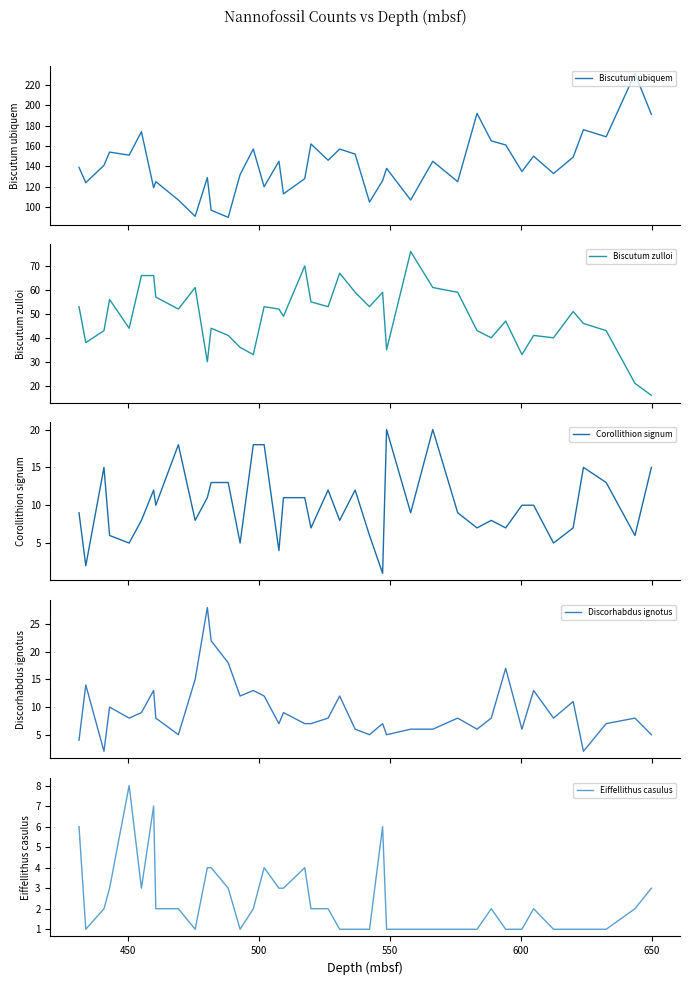

Reading left to right, transcribe all the data shown in this chart.

Biscutum ubiquem: 139	124	141	154	151	174	119	125	107	91	129	97	90	132	157	120	145	113	128	162	146	157	152	105	126	138	107	145	125	192	165	161	135	150	133	149	176	169	231	191
Biscutum zulloi: 53	38	43	56	44	66	66	57	52	61	30	44	41	36	33	53	52	49	70	55	53	67	59	53	59	35	76	61	59	43	40	47	33	41	40	51	46	43	21	16
Corollithion signum: 9	2	15	6	5	8	12	10	18	8	11	13	13	5	18	18	4	11	11	7	12	8	12	6	1	20	9	20	9	7	8	7	10	10	5	7	15	13	6	15
Discorhabdus ignotus: 4	14	2	10	8	9	13	8	5	15	28	22	18	12	13	12	7	9	7	7	8	12	6	5	7	5	6	6	8	6	8	17	6	13	8	11	2	7	8	5
Eiffellithus casulus: 6	1	2	3	8	3	7	2	2	1	4	4	3	1	2	4	3	3	4	2	2	1	1	1	6	1	1	1	1	1	2	1	1	2	1	1	1	1	2	3